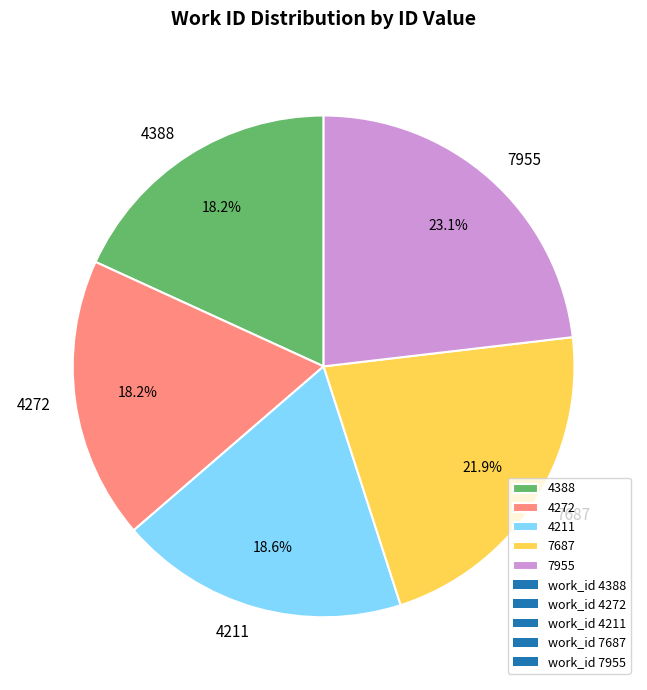

Does 4388 represent more than half of the total?

No